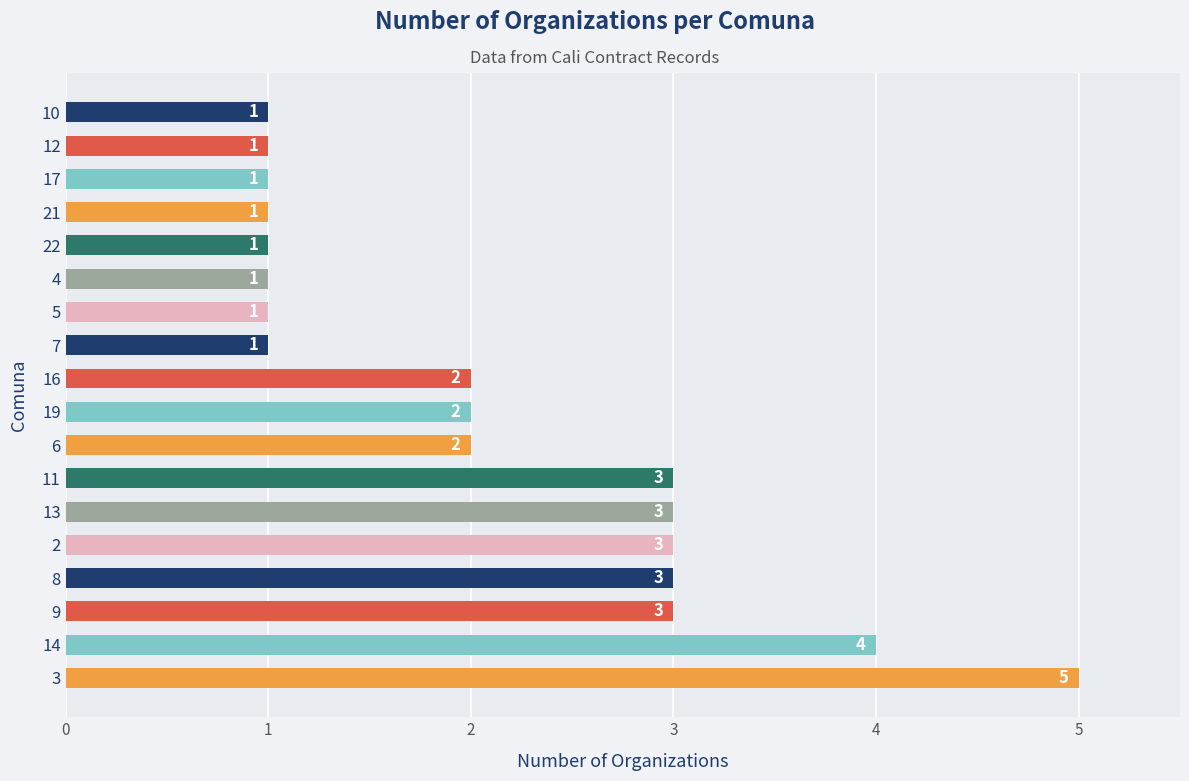

Reading bottom to top, transcribe all the data shown in this chart.

3=5	14=4	9=3	8=3	2=3	13=3	11=3	6=2	19=2	16=2	7=1	5=1	4=1	22=1	21=1	17=1	12=1	10=1